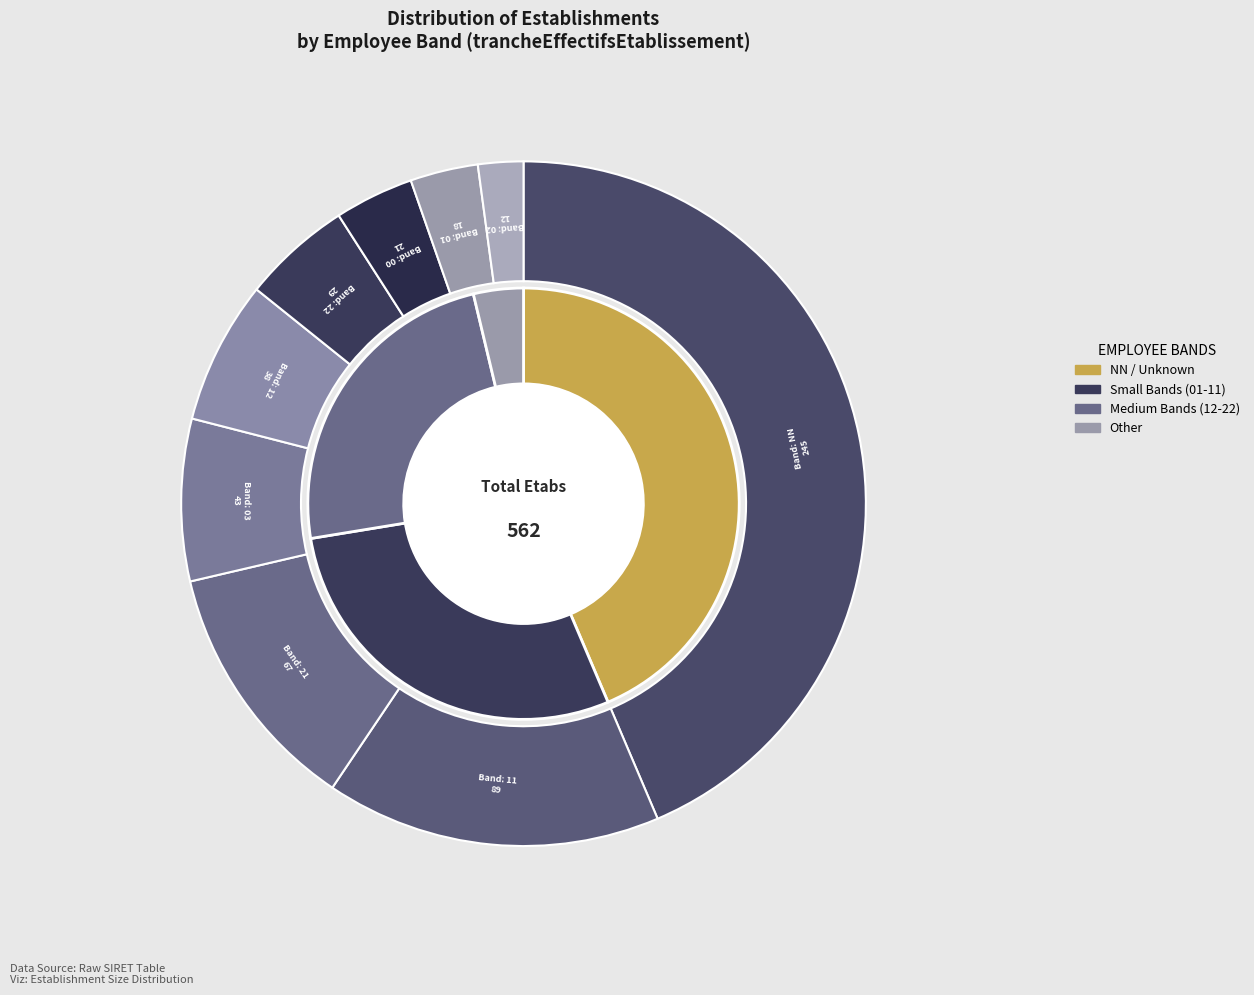

To the nearest percent, what percentage of the pie is 00?

4%